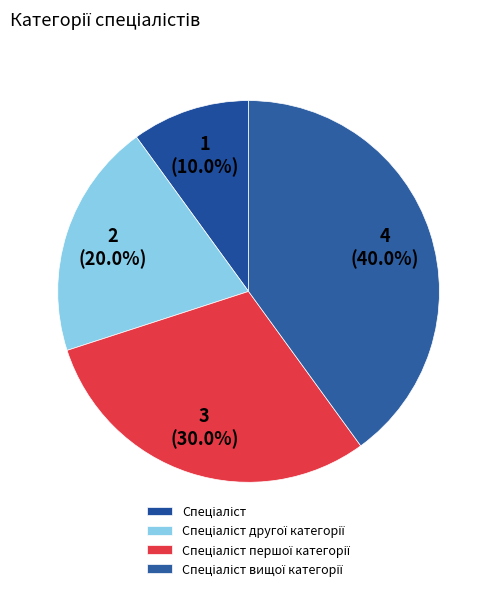

Is there a majority slice in this chart?

No